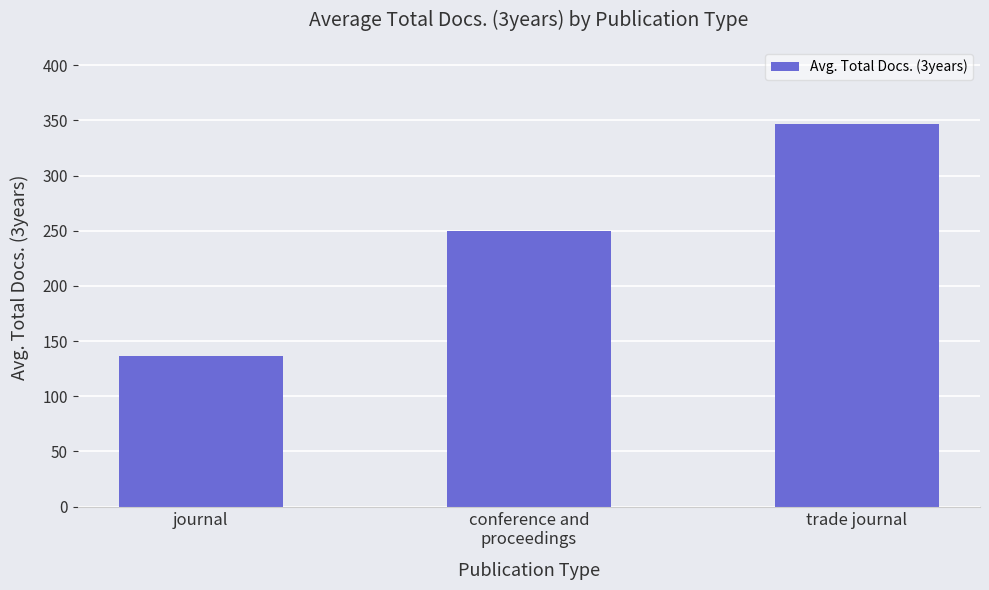

The chart shows a value of 228.4 at journal. True or false?

False